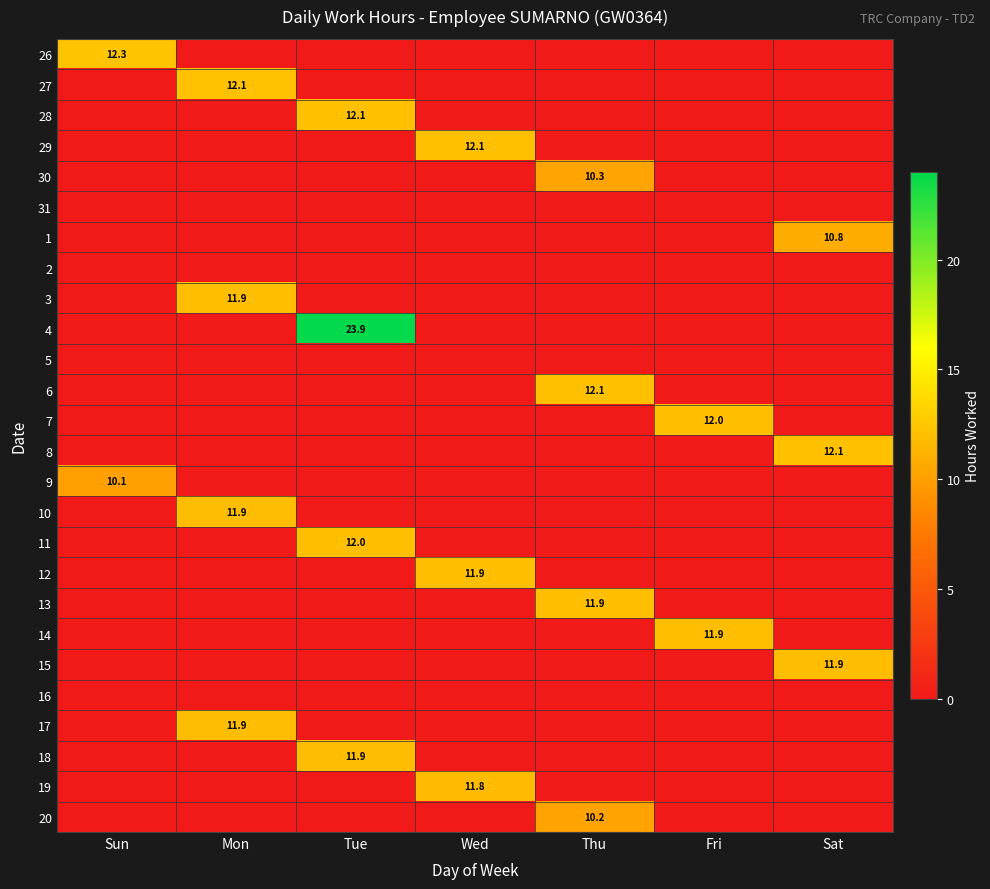

The value of 14 at Fri is 17.9. True or false?

False